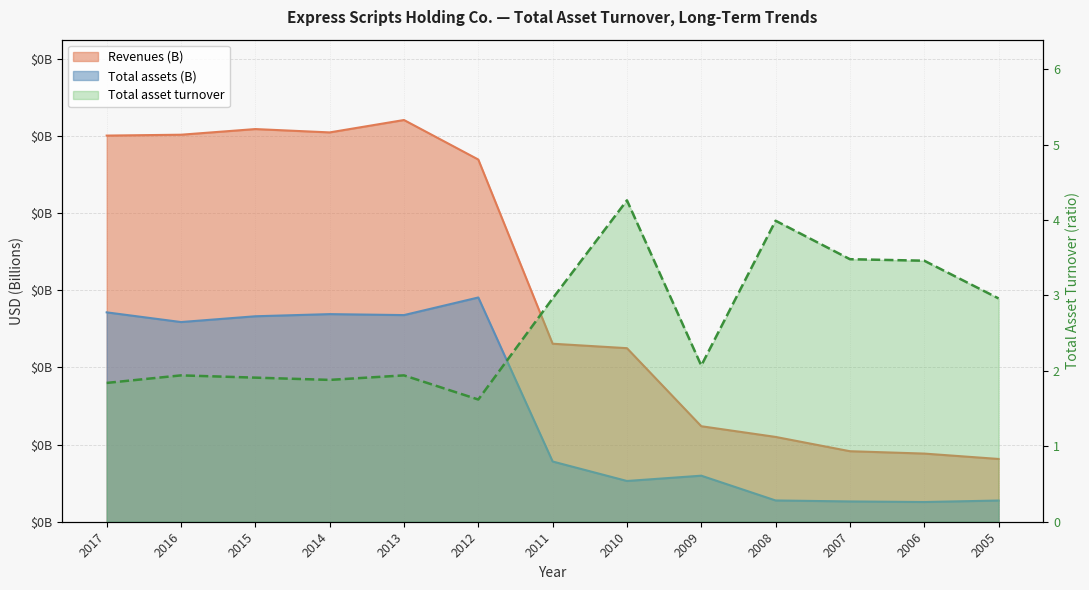

The Revenues series shows 0.0 at 2008. True or false?

False